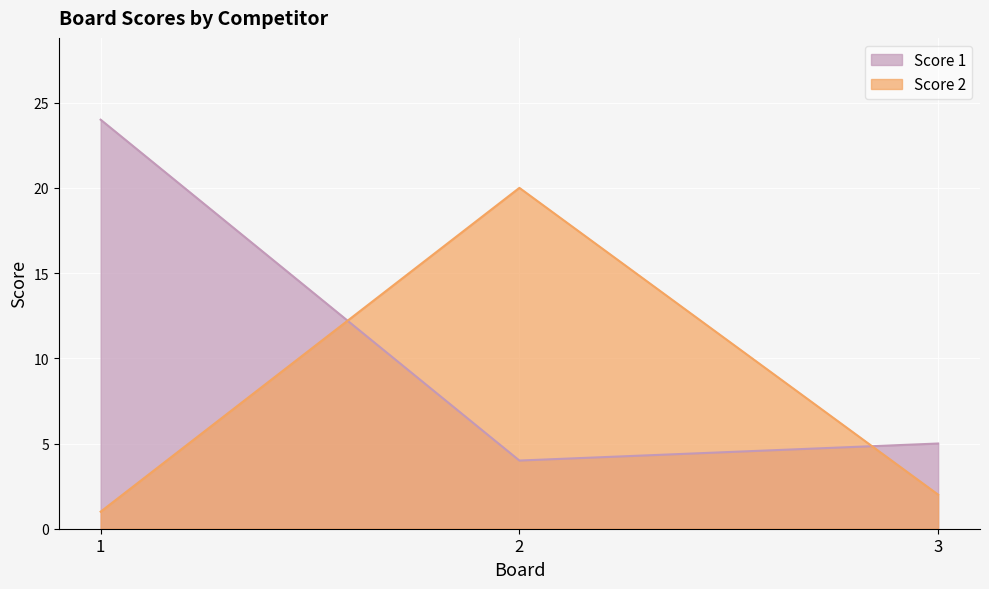

How many lines are shown in the chart?

2